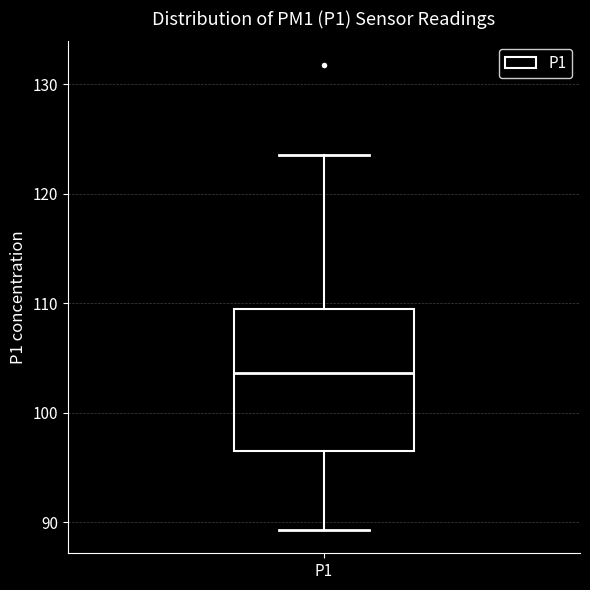

Transcribe this box plot: give where the median line is, the range the box spans, and where the two whiskers end, as read against the y-axis. The values are not printed on the chart, so give them approximately, as read against the axis.

median 104, box 96 to 109, whiskers 89 to 124